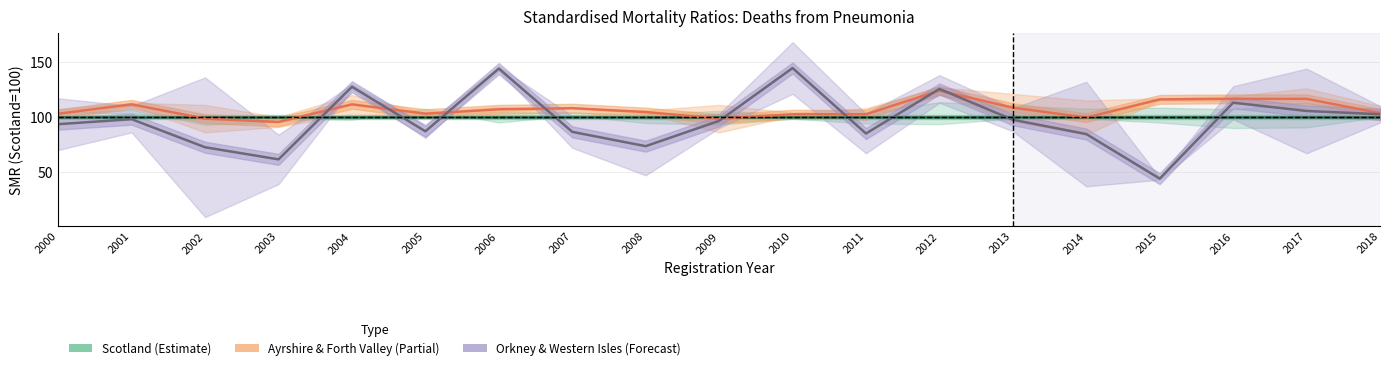

What is the value of the Ayrshire & Forth Valley (Partial) point at the 18th from the left?

116.5